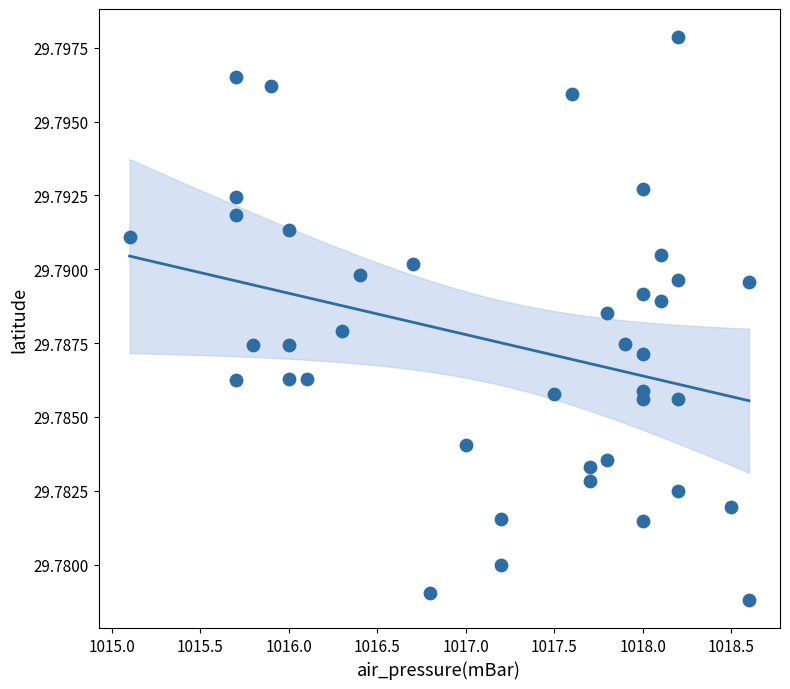

What is the range of X values (max minus min)?

3.5